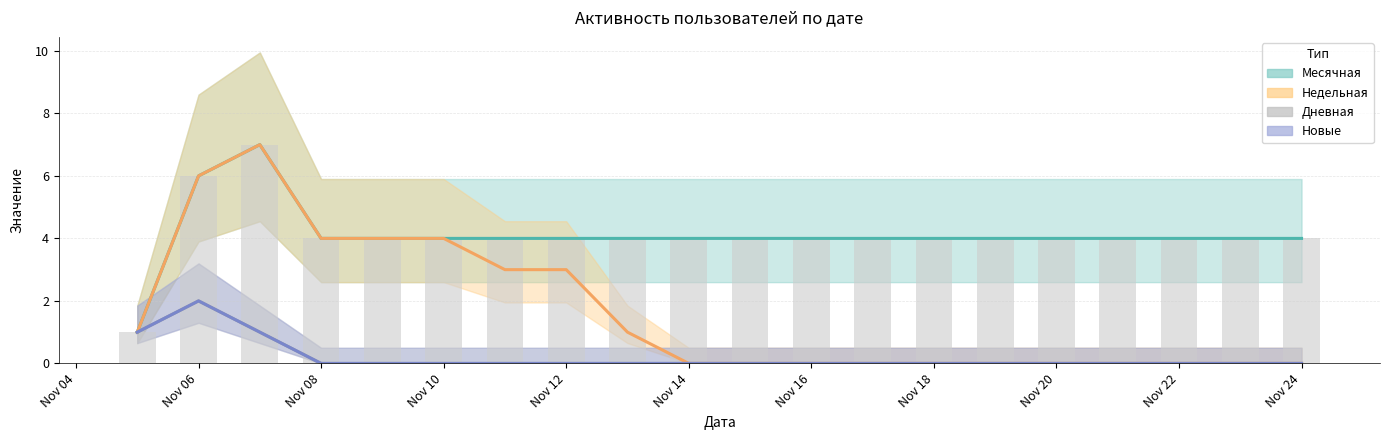

Between Nov 24 and 11, which series saw the biggest shift?

Месячная